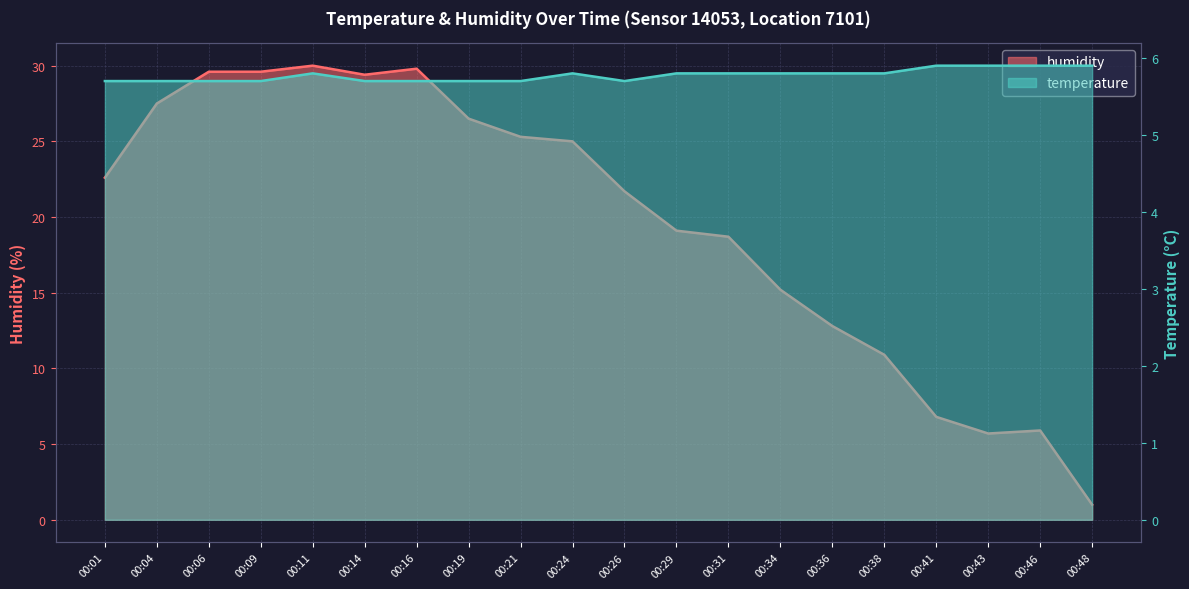

What is the difference between the highest and lowest values at 00:06?

23.9